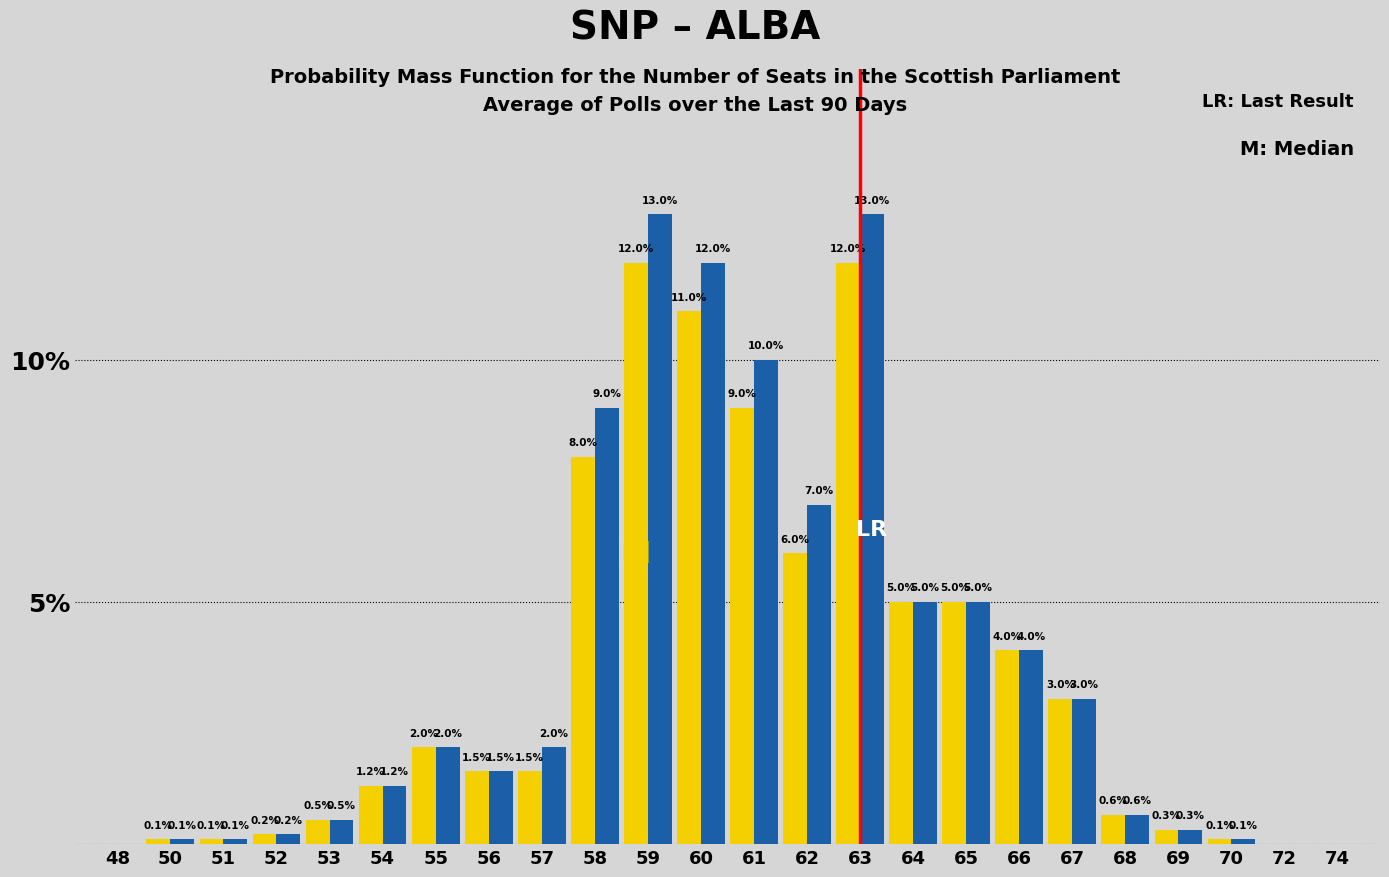

What is the greatest value displayed?

13.0